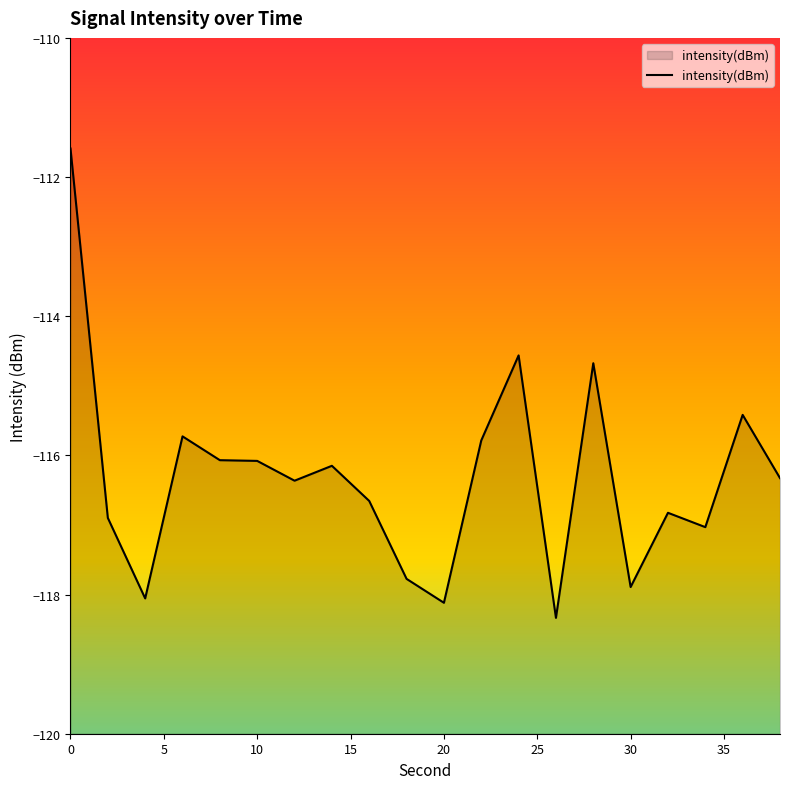

What is the difference between the second highest and second lowest values?

3.6